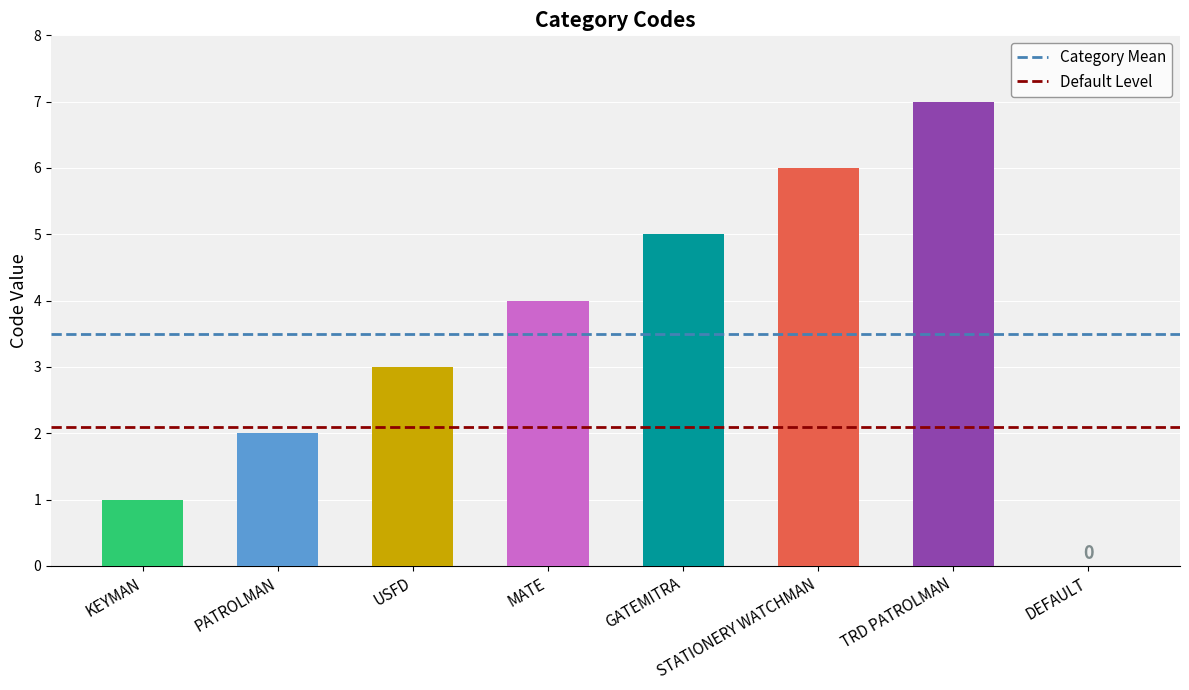

The value at TRD PATROLMAN is 1. True or false?

False